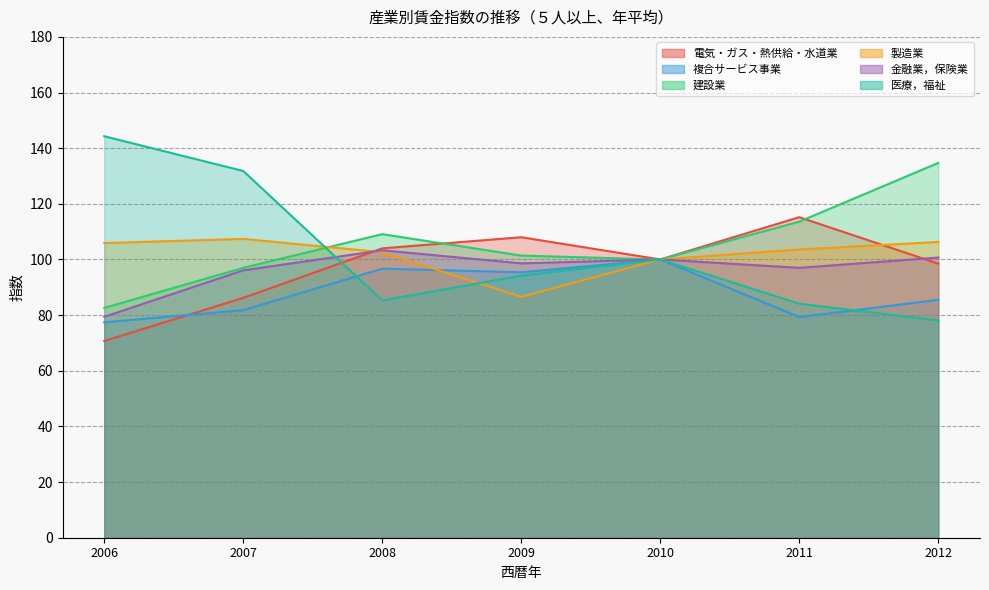

What is the maximum value shown in the chart?

144.3